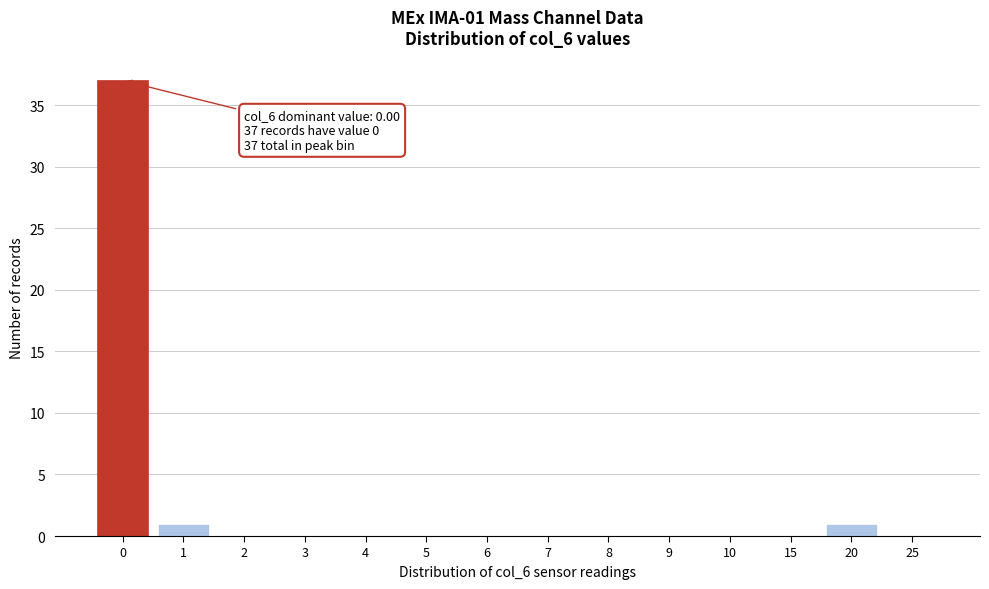

Reading left to right, transcribe all the data shown in this chart.

0=37	1=1	2=0	3=0	4=0	5=0	6=0	7=0	8=0	9=0	10=0	15=0	20=1	25=0